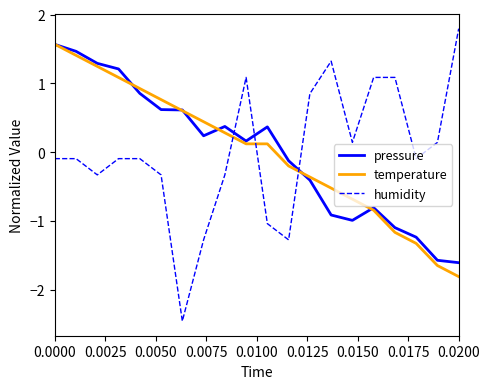

How many times do temperature and humidity cross each other?

3